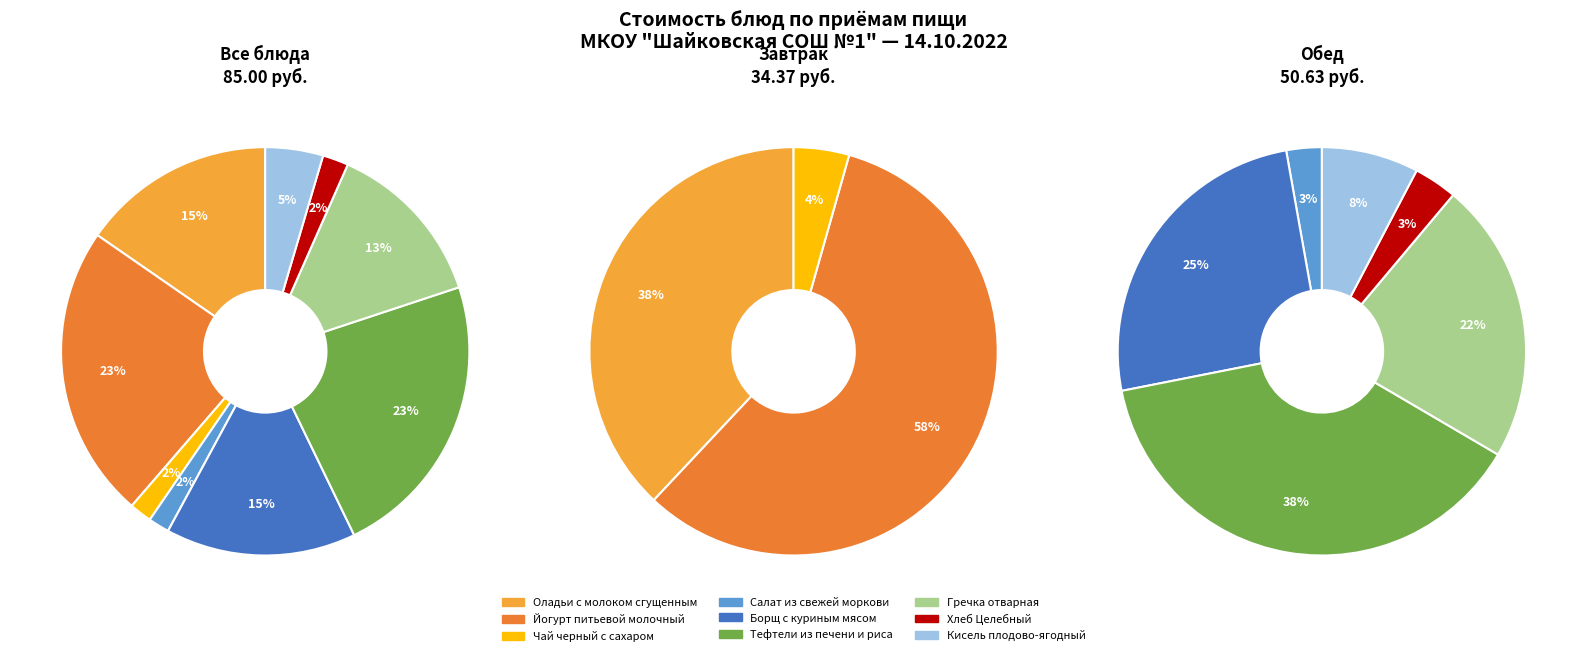

Rank the categories by value from highest to lowest.

Завтрак (Йогурт питьевой молочный), Обед (Тефтели из печени и риса), Завтрак (Оладьи с молоком сгущенным), Обед (Борщ с куриным мясом), Обед (Гречка отварная), Обед (Кисель плодово-ягодный), Обед (Хлеб Целебный), Завтрак (Чай черный с сахаром), Обед (Салат из свежей моркови)